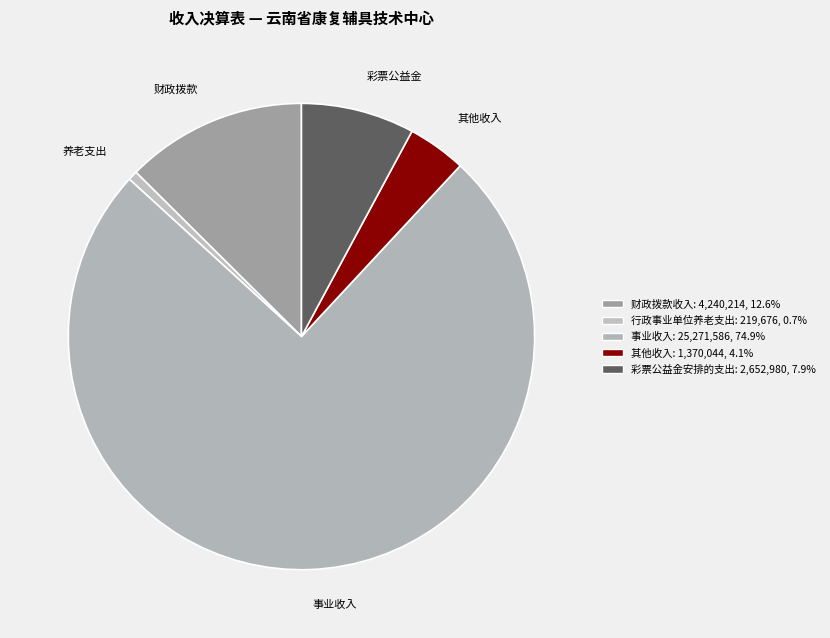

Which has a higher value, 事业收入 or 行政事业单位养老支出?

事业收入